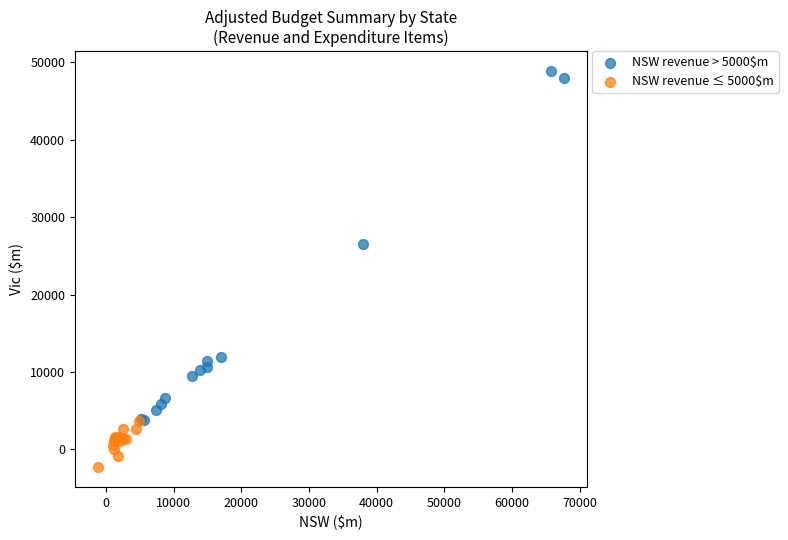

Which series reaches the minimum Y coordinate?

NSW revenue ≤ 5000$m